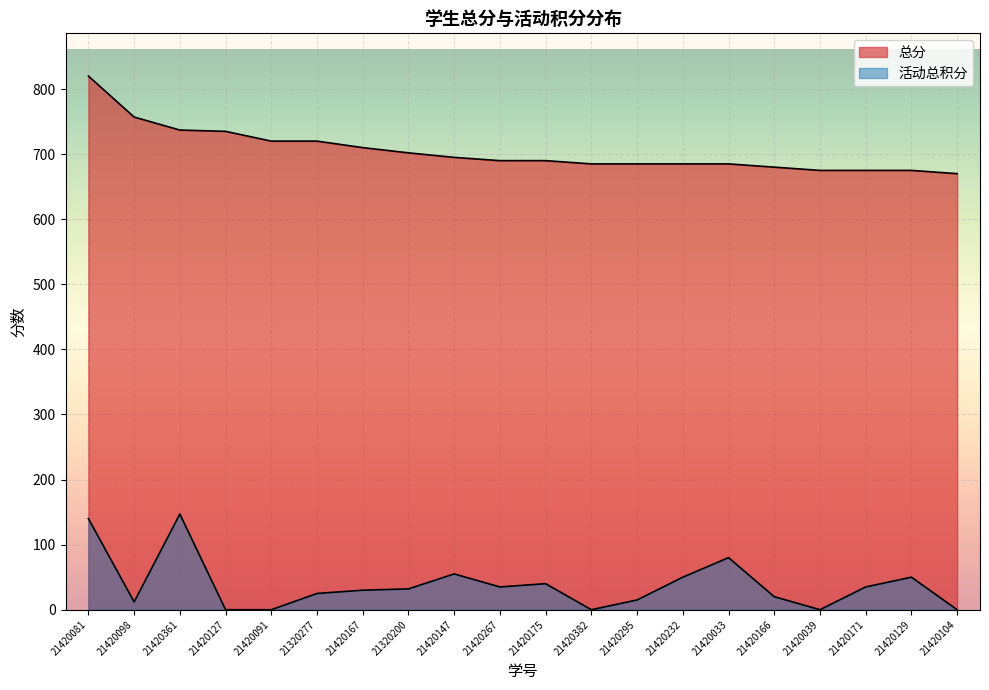

Which series has the largest range (max minus min)?

总分